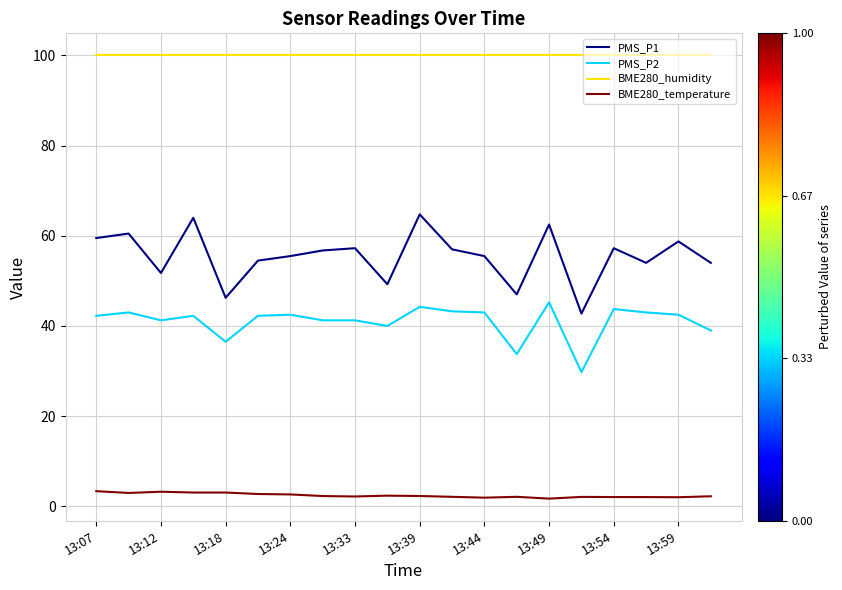

What are all the series names shown in the legend?

PMS_P1, PMS_P2, BME280_humidity, BME280_temperature